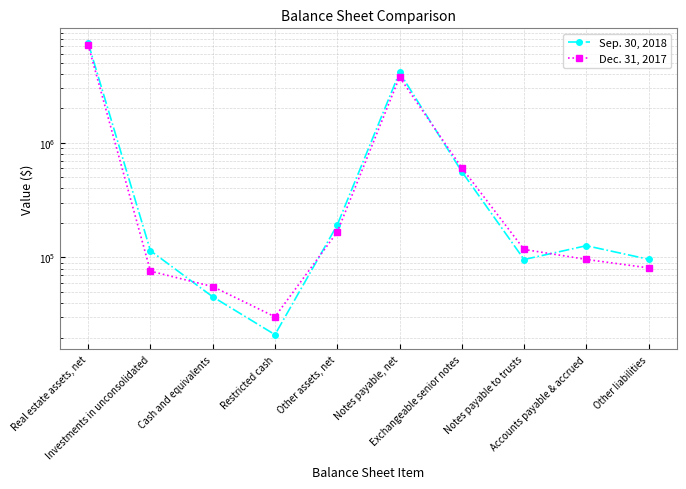

What is the difference between the maximum and minimum values in the Sep. 30, 2018 series?

7404601